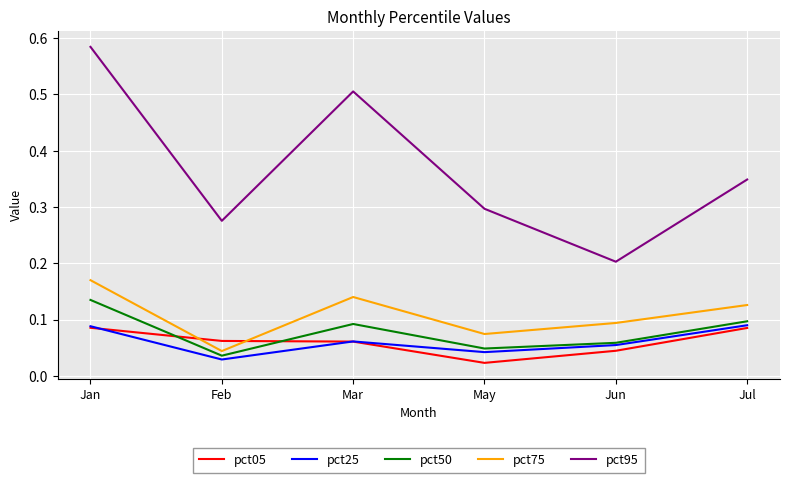

List the labels in order of pct75 value, smallest first.

Feb, May, Jun, Jul, Mar, Jan